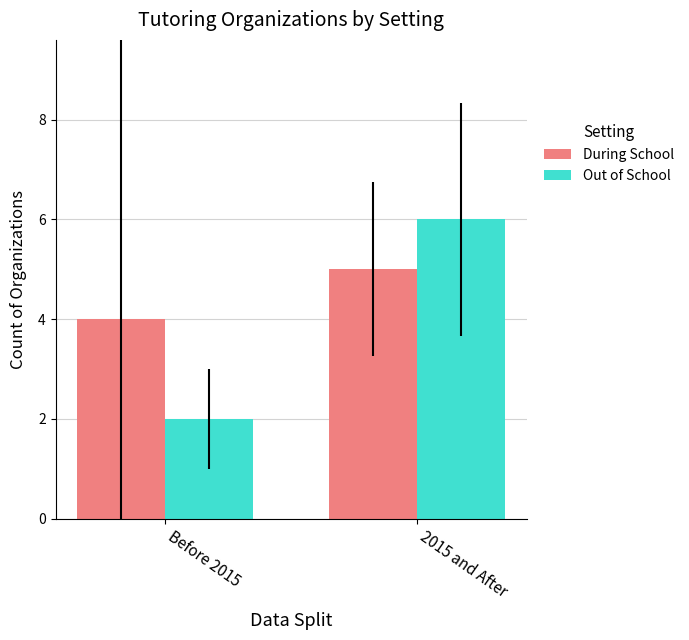

Reading left to right, extract all data points from this chart.

During School: Before 2015=4	2015 and After=5
Out of School: Before 2015=2	2015 and After=6